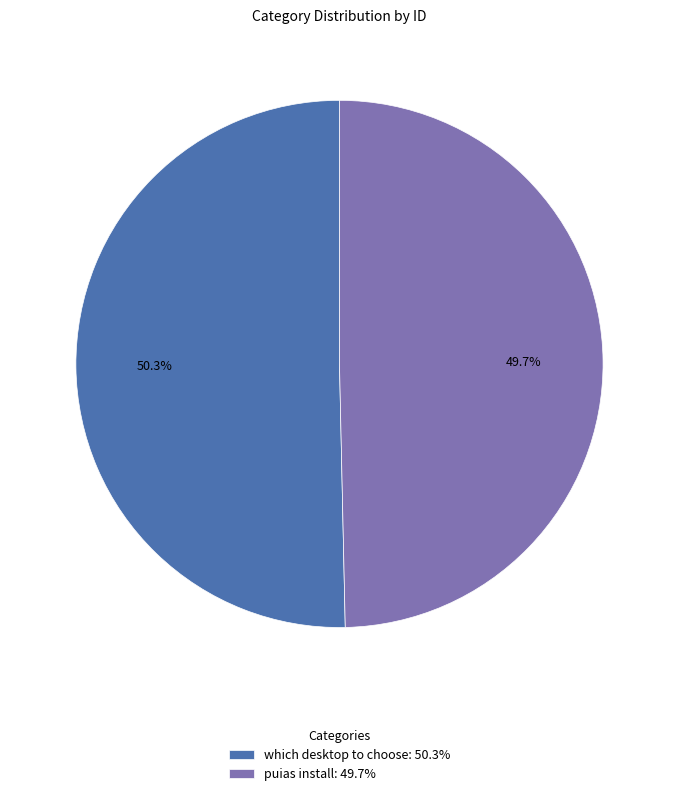

What is the largest slice in the pie chart?

which desktop to choose